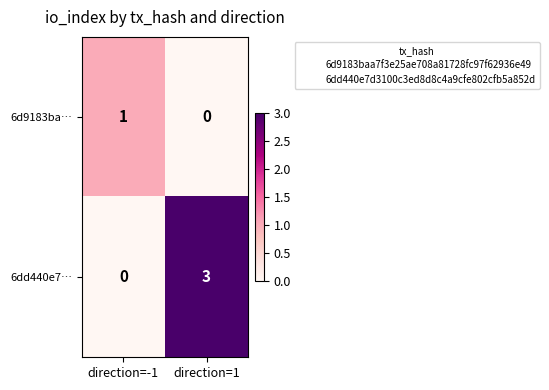

List the series in order of their peak value, lowest first.

6d9183ba…, 6dd440e7…